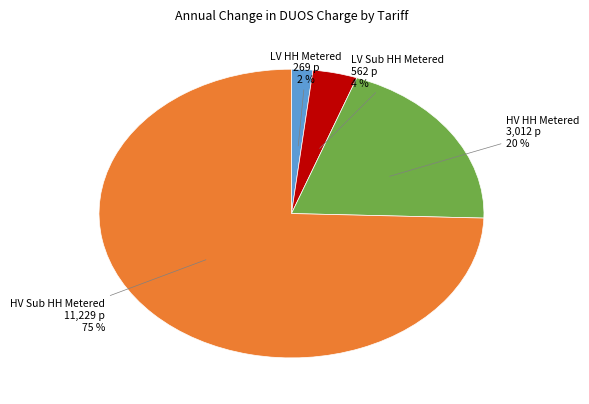

To the nearest percent, what is the average slice percentage?

25%